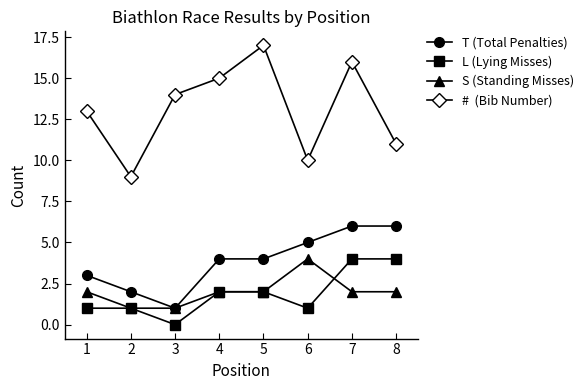

At which category is the sum across all series the highest?

7